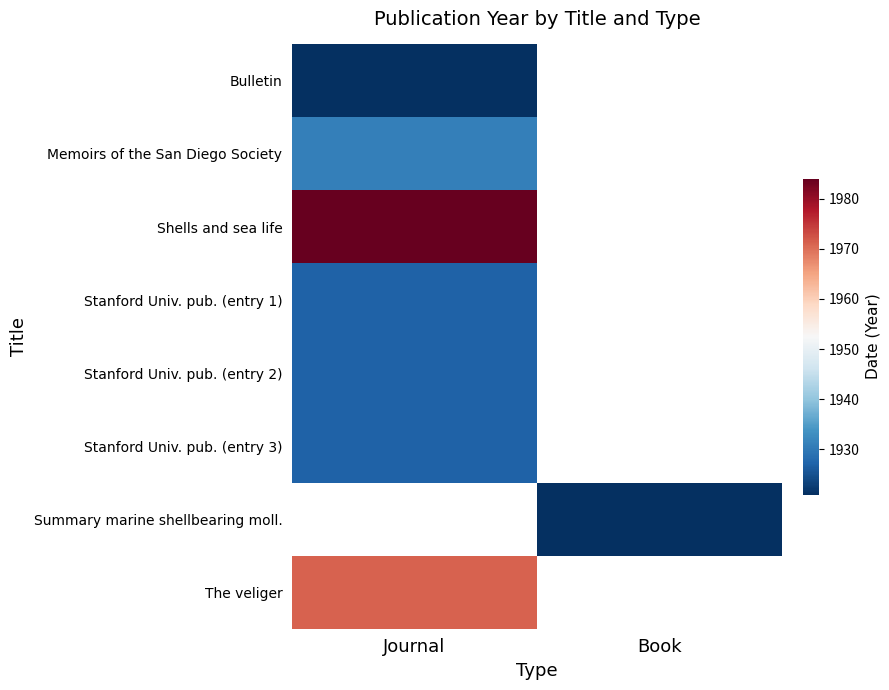

Where is Bulletin nearest to the value 1921?

Journal